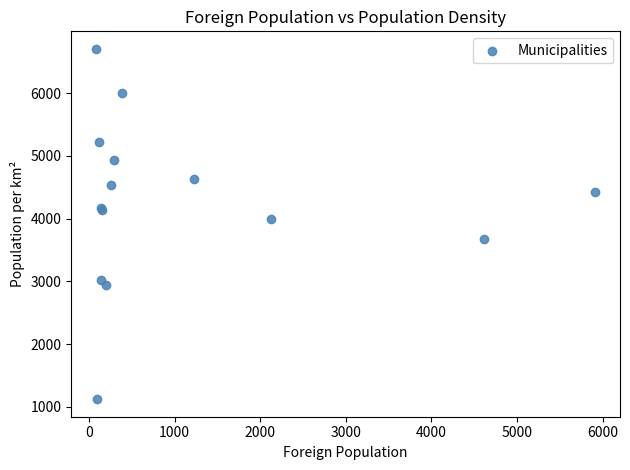

What Y value in the scatter plot is closest to 3914?

3998